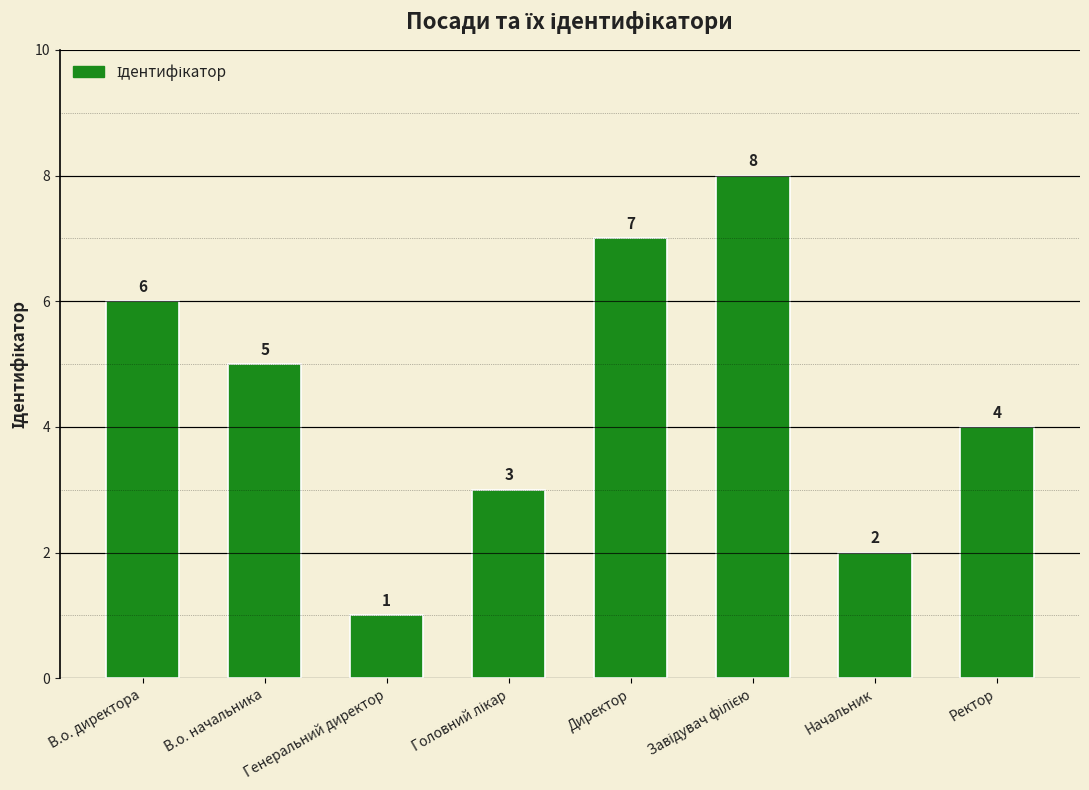

How many bars are there in total?

8